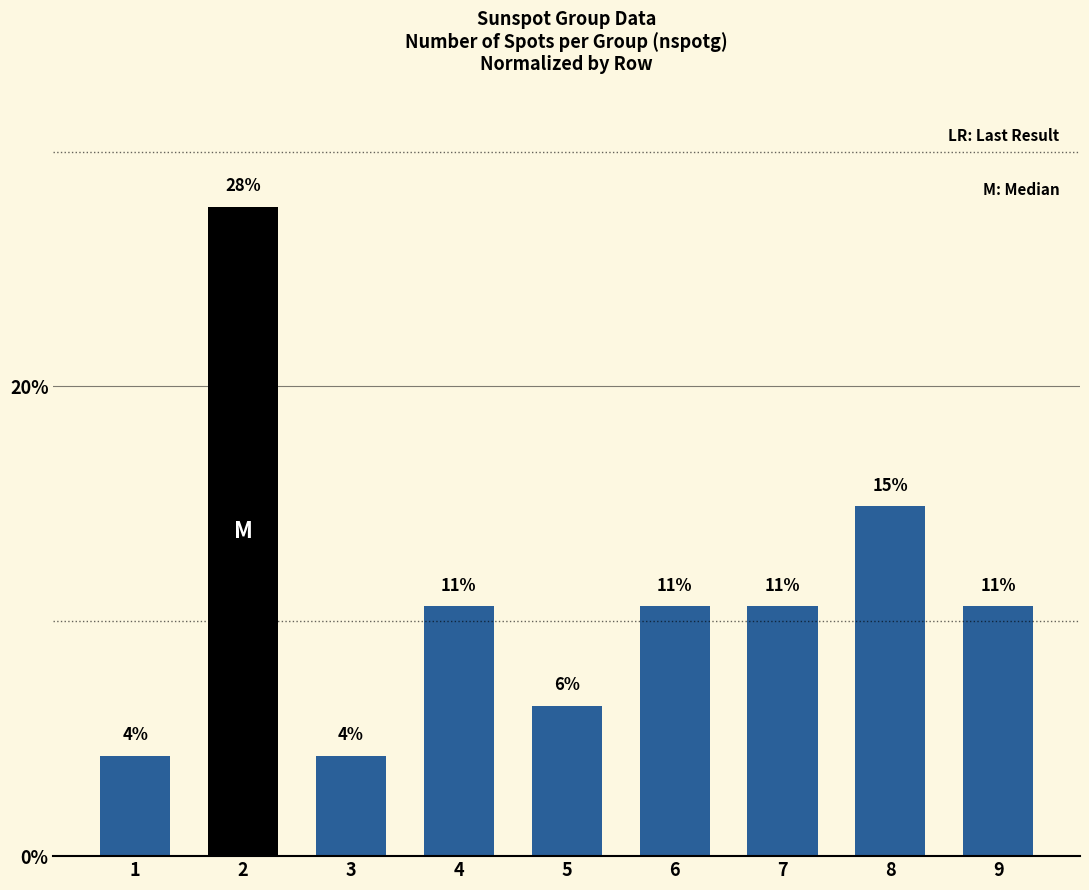

Where is the data nearest to the value 15?

8